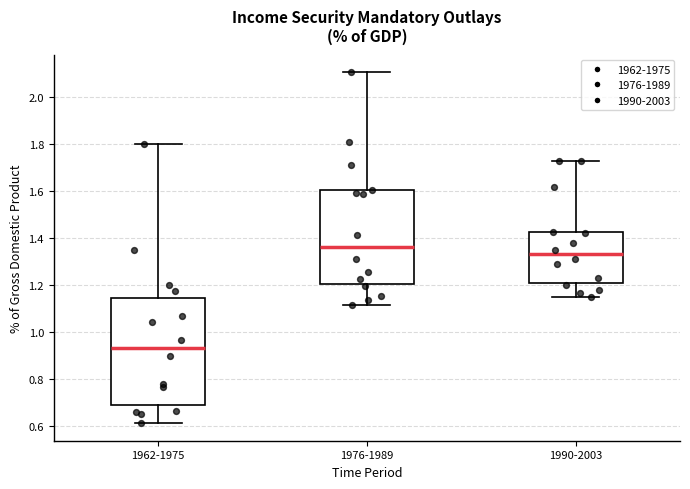

Reading left to right, transcribe this box plot: for each box, give where its median line is, the range the box spans, and where its two whiskers end, as read against the y-axis. The values are not printed on the chart, so give them approximately, as read against the axis.

1962-1975: median 0.94, box 0.68 to 1.14, whiskers 0.62 to 1.80
1976-1989: median 1.36, box 1.20 to 1.60, whiskers 1.12 to 2.10
1990-2003: median 1.34, box 1.20 to 1.42, whiskers 1.16 to 1.72